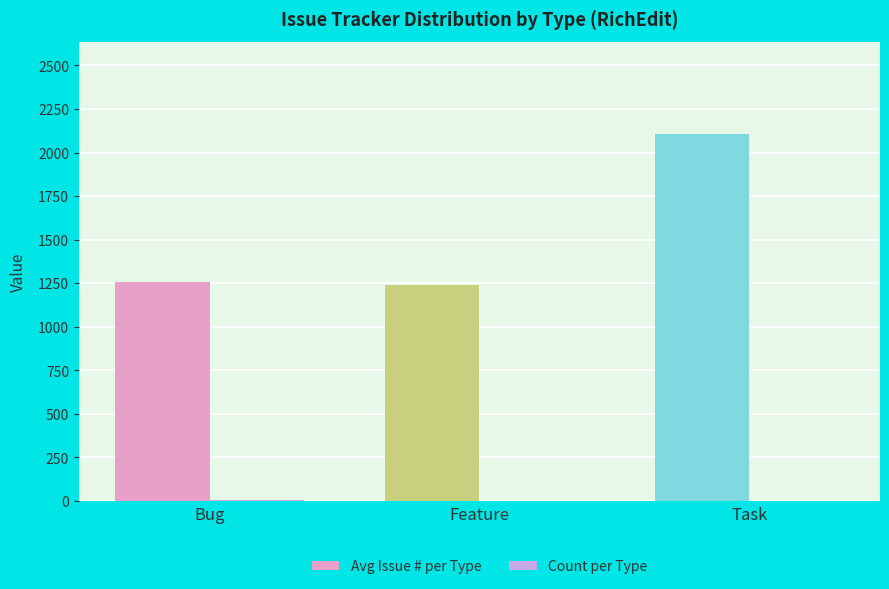

At which category does the chart reach its peak across all series?

Task